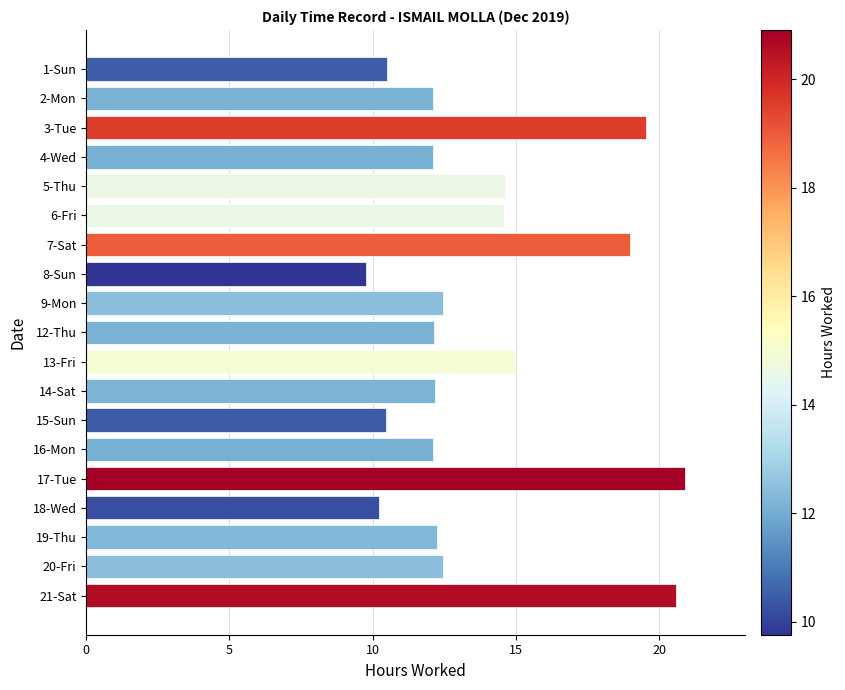

Where is the data nearest to the value 15?

13-Fri